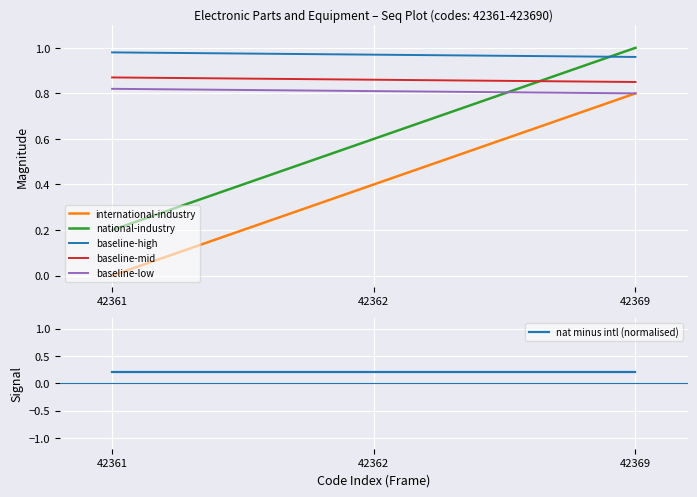

What is the average value of the baseline-high series?

1.0